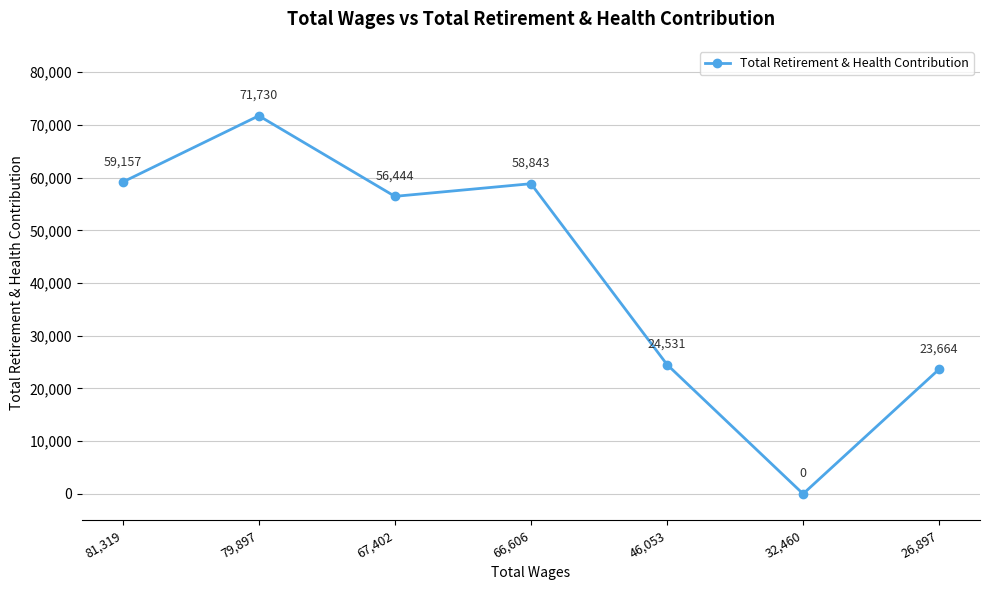

What is the sum of the values at 26,897 and 46,053?

48195